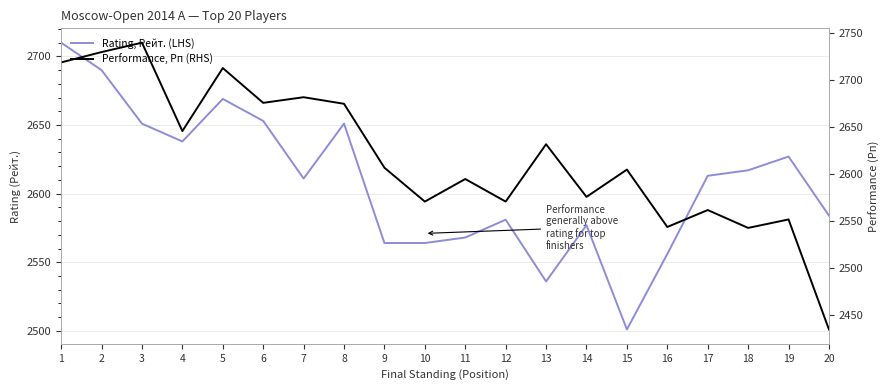

Where is the first local minimum for Performance, Рп (RHS)?

4